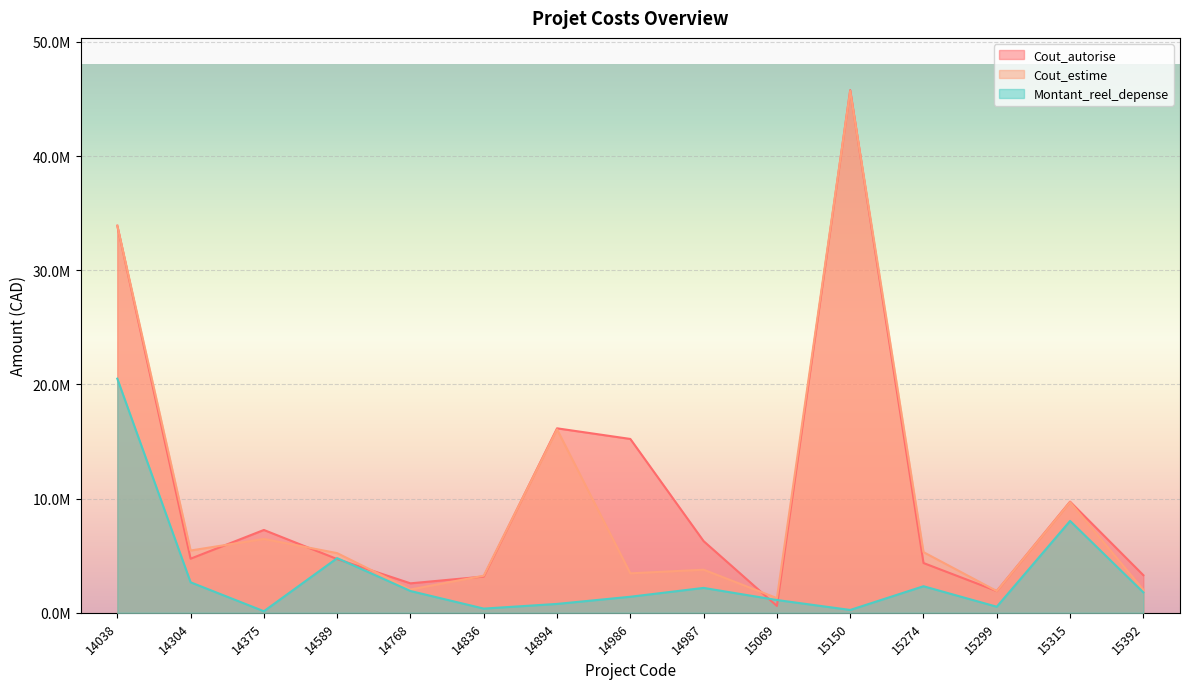

Is it true that Cout_autorise equals 16348601 at 15315?

False